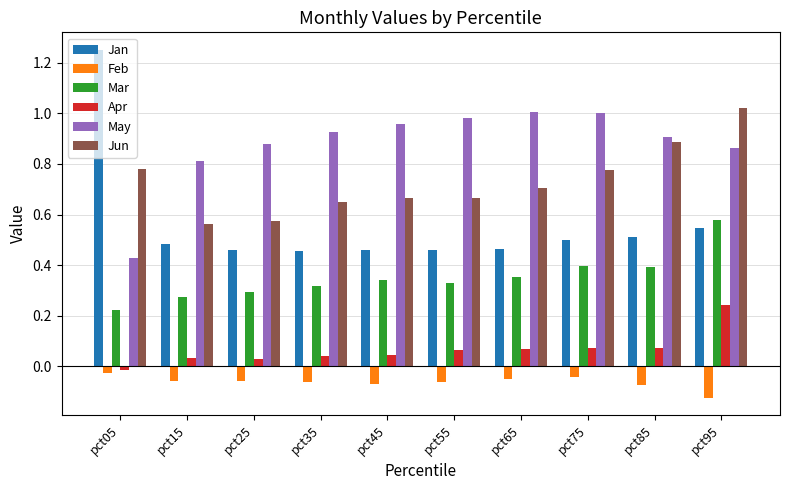

Which category has the highest value in the Mar series?

pct95